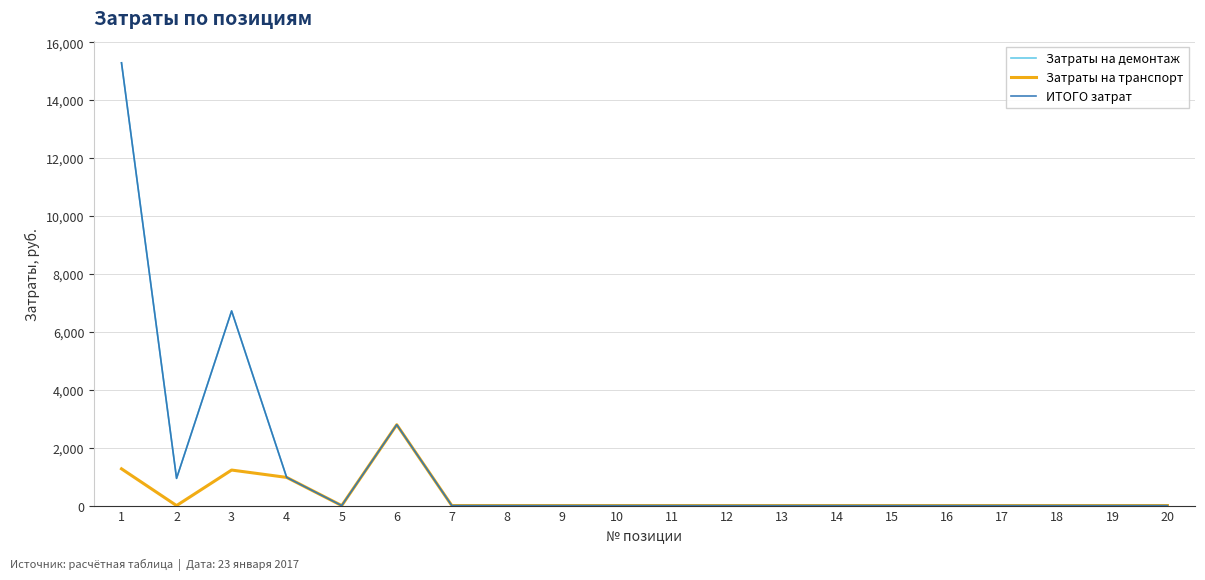

Rank the series by their maximum value, from lowest to highest.

Затраты на транспорт, Затраты на демонтаж, ИТОГО затрат